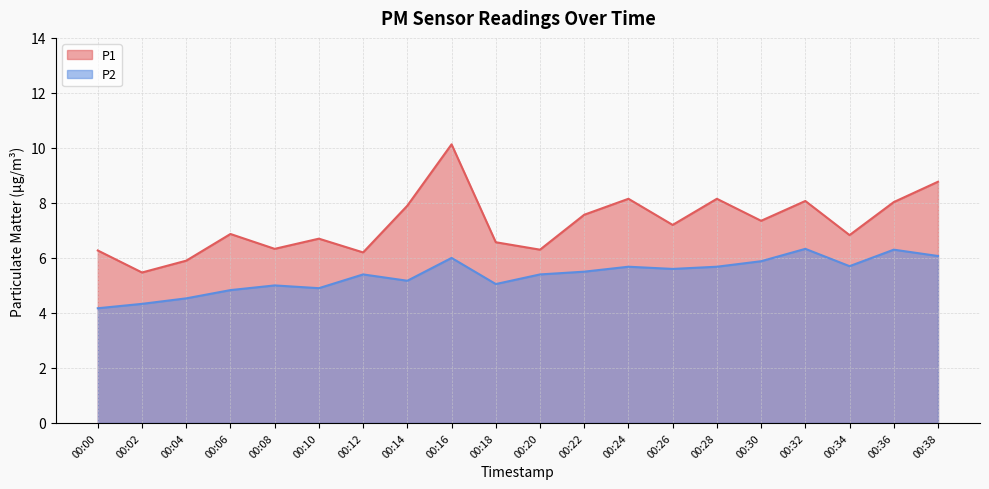

What is the spread (max minus min) of values at 00:10?

1.8